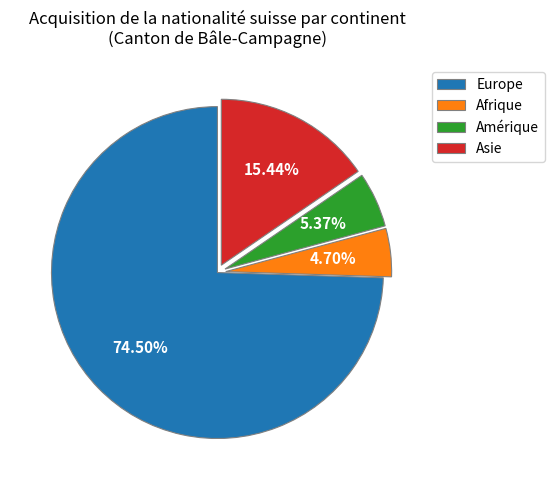

Which slice is the smallest?

Afrique